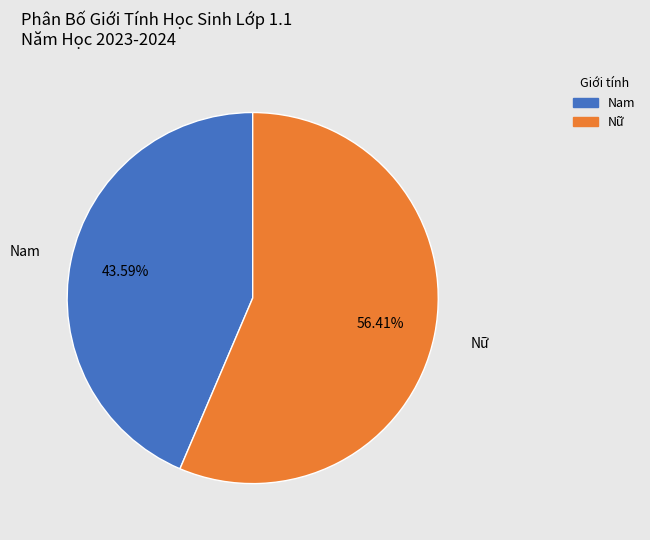

What is the smallest slice in the pie chart?

Nam